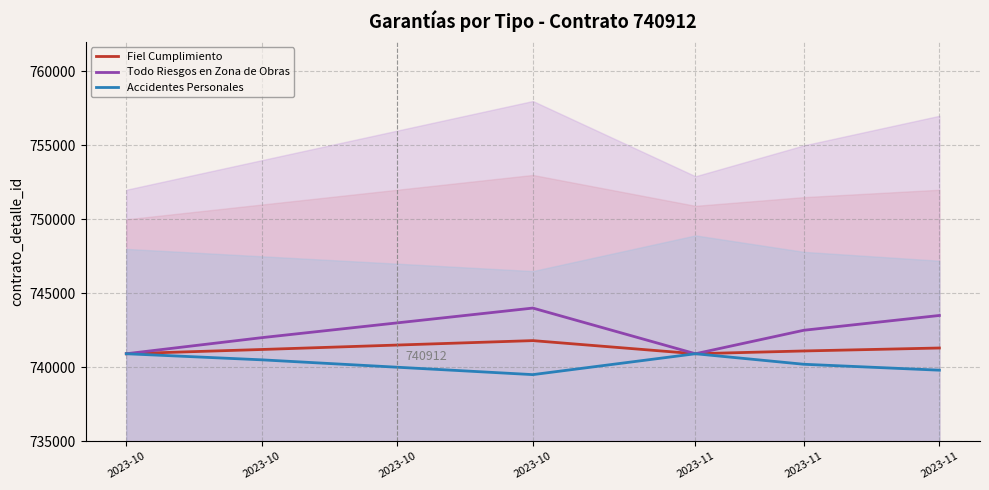

True or false: Todo Riesgos en Zona de Obras has more than 1 interior local peaks.

False